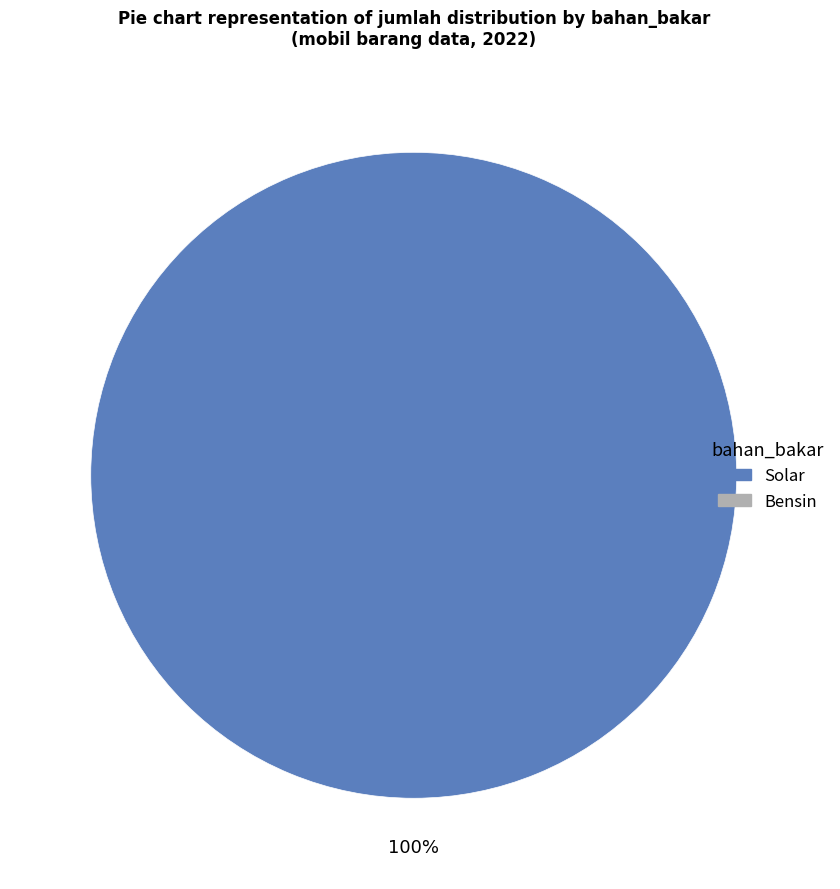

Does any single category account for the majority?

Yes